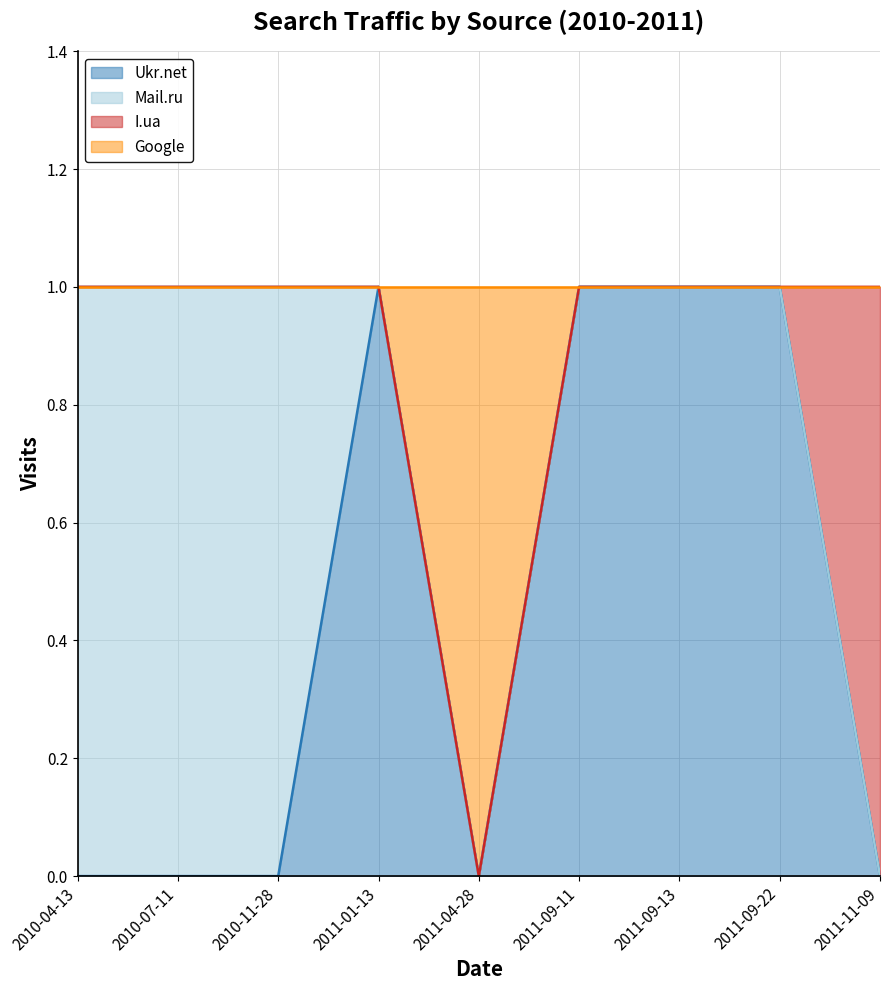

What is the greatest value displayed?

1